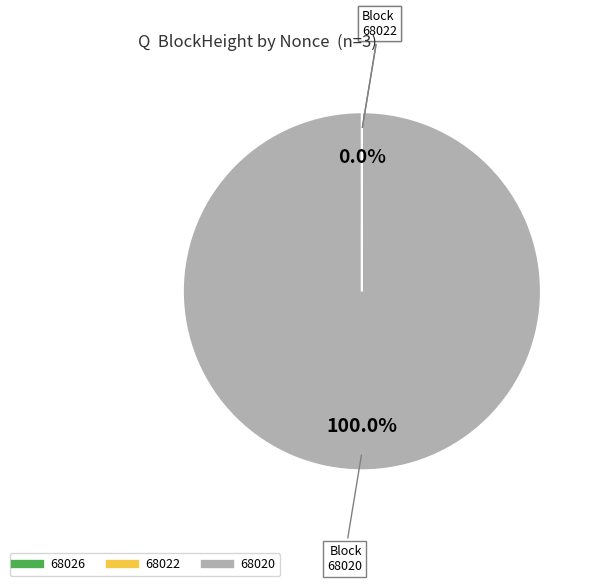

Which category has the biggest portion of the pie?

68020